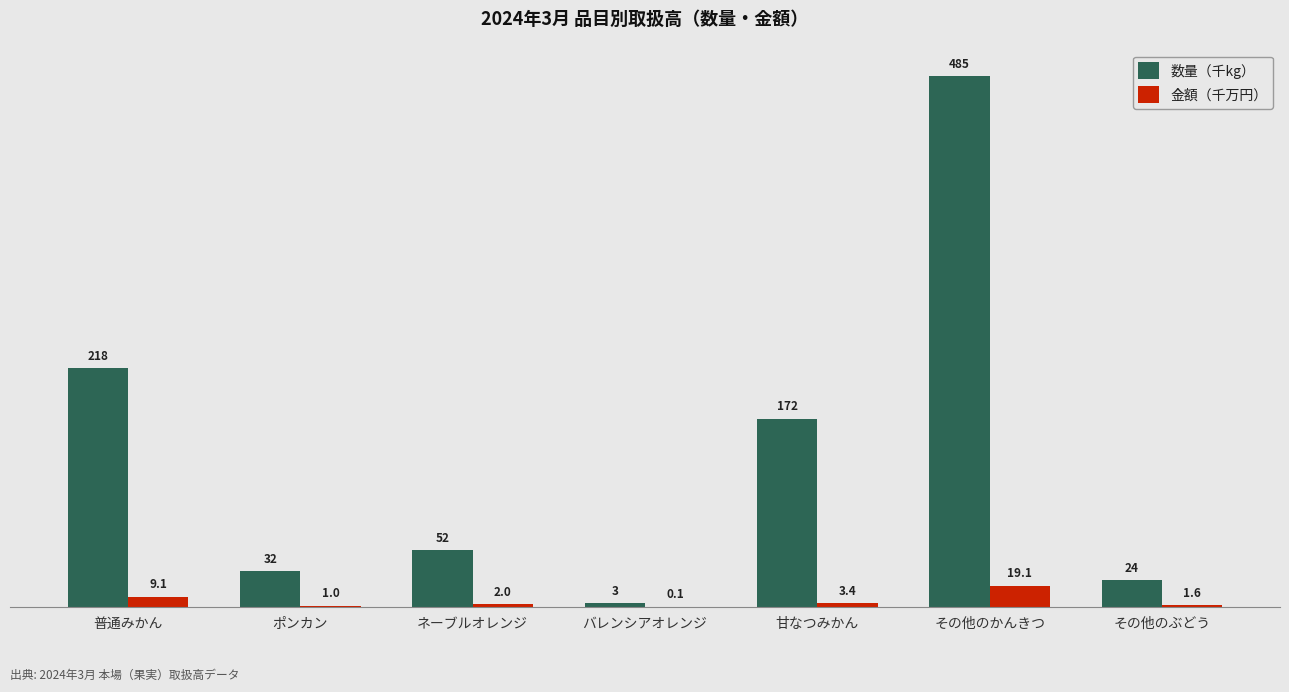

What are all the series names shown in the legend?

数量（千kg）, 金額（千万円）